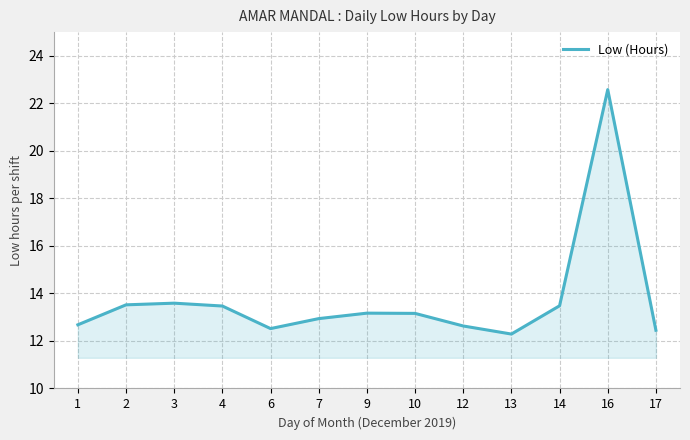

True or false: the data shows 33.1 at 16.

False